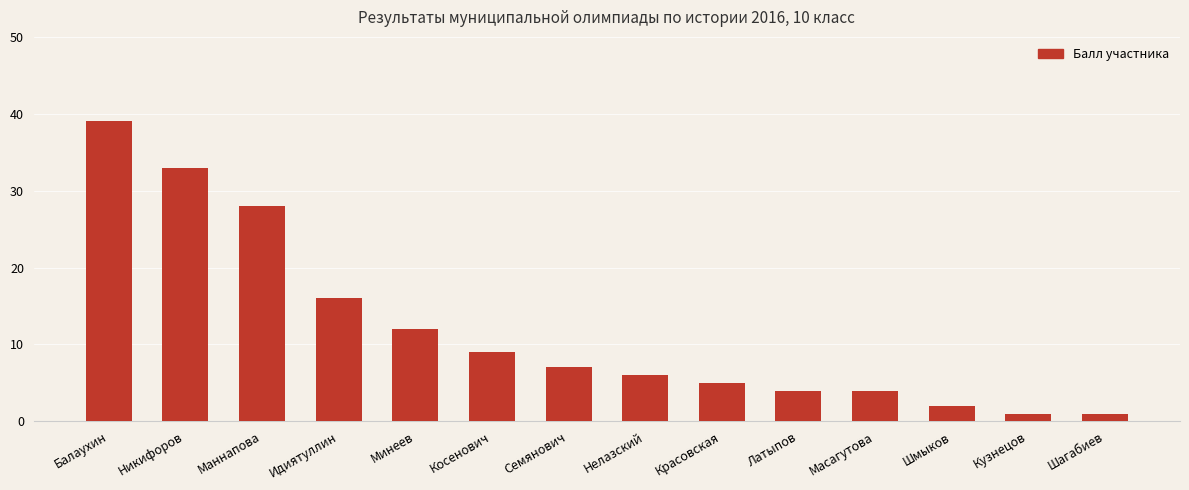

How many bars are there in total?

14